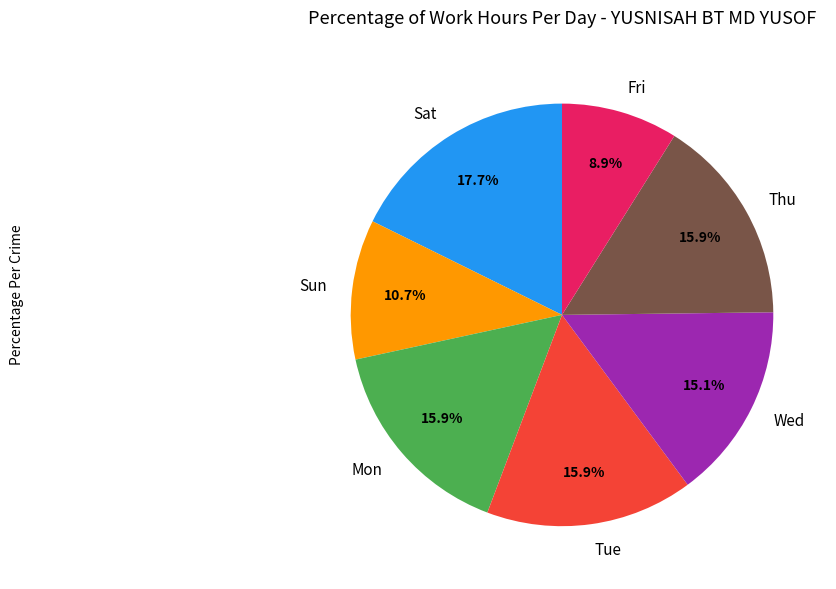

Do Thu and Mon together represent more than half of the pie?

No